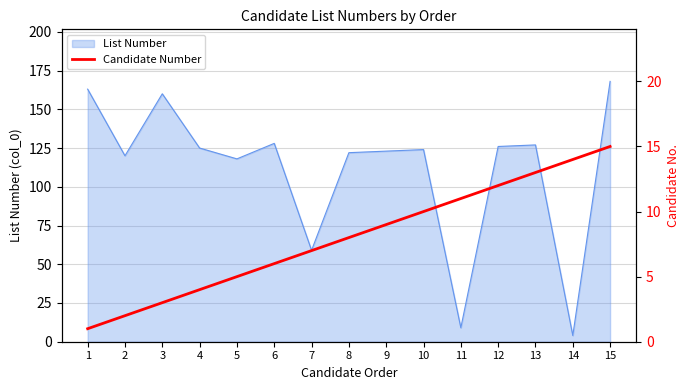

Count the number of categories in the chart.

15